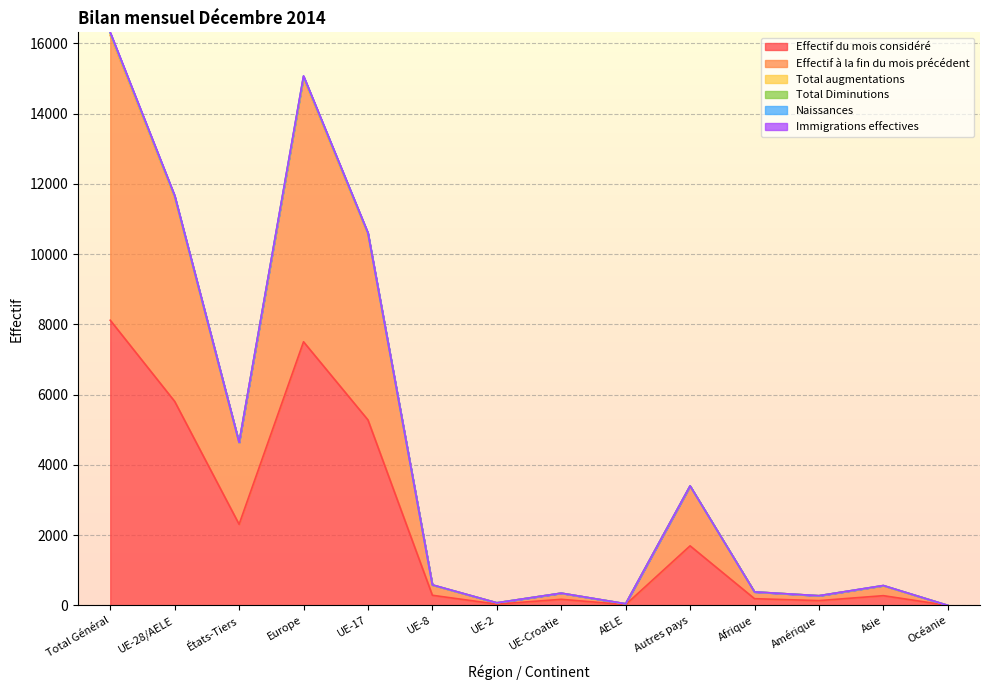

What is the sum of all Total Diminutions values?

64007